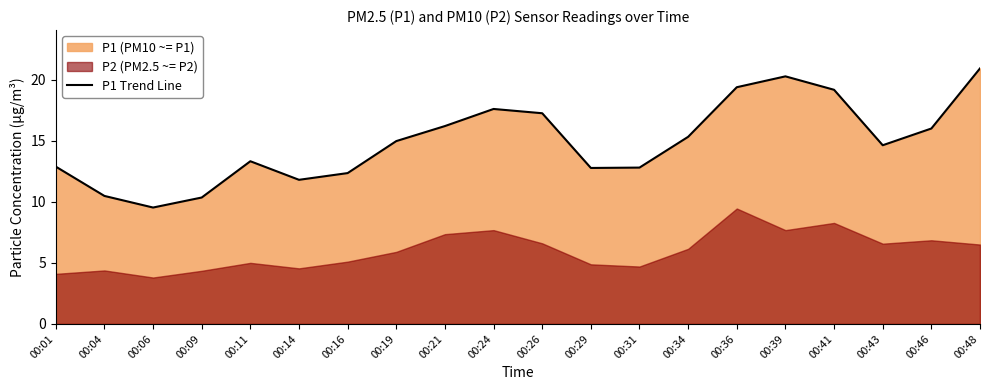

Reading left to right, transcribe all the data shown in this chart.

00:01=12.9	00:04=10.5	00:06=9.5	00:09=10.3	00:11=13.3	00:14=11.8	00:16=12.3	00:19=15.0	00:21=16.2	00:24=17.6	00:26=17.2	00:29=12.8	00:31=12.8	00:34=15.3	00:36=19.4	00:39=20.3	00:41=19.2	00:43=14.6	00:46=16.0	00:48=20.9